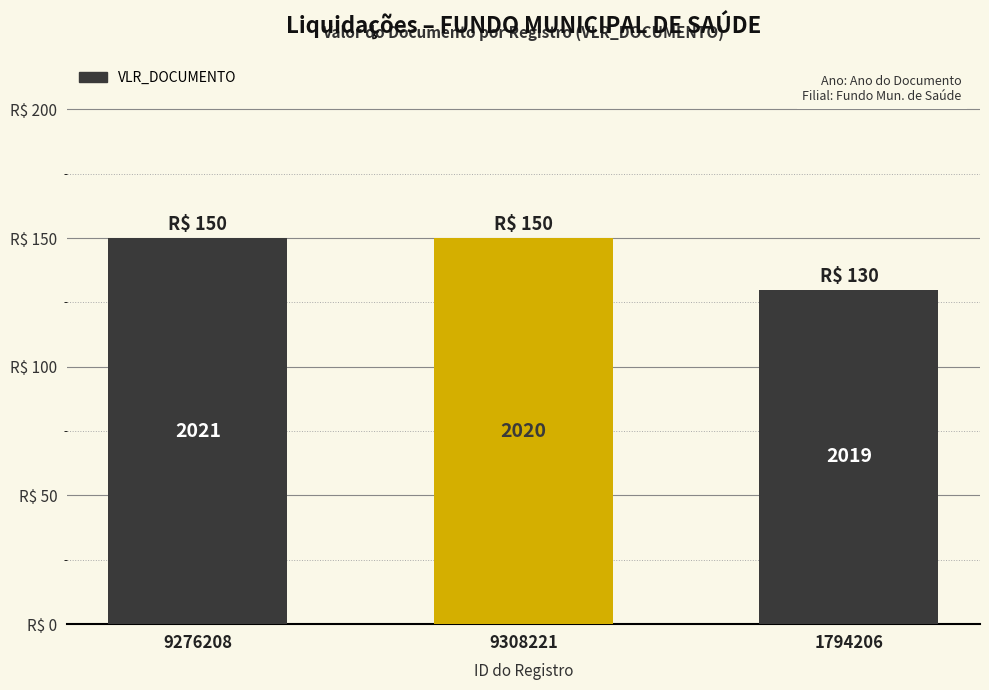

Count the values in the range 130 to 150.

3